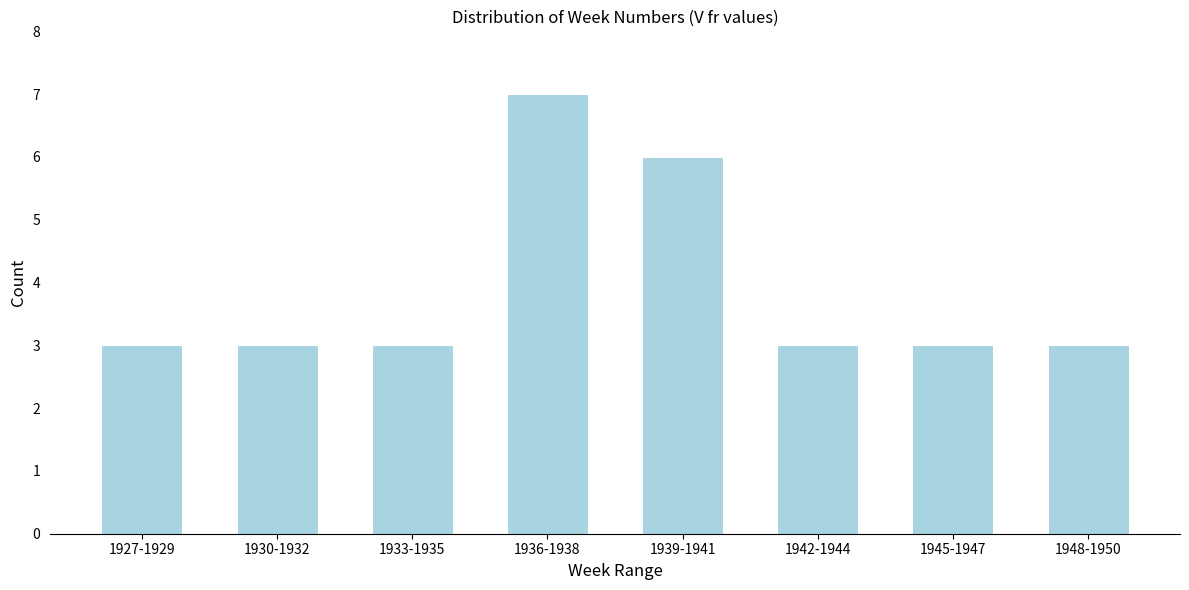

Reading left to right, list all the values displayed in this chart.

1927-1929=3	1930-1932=3	1933-1935=3	1936-1938=7	1939-1941=6	1942-1944=3	1945-1947=3	1948-1950=3